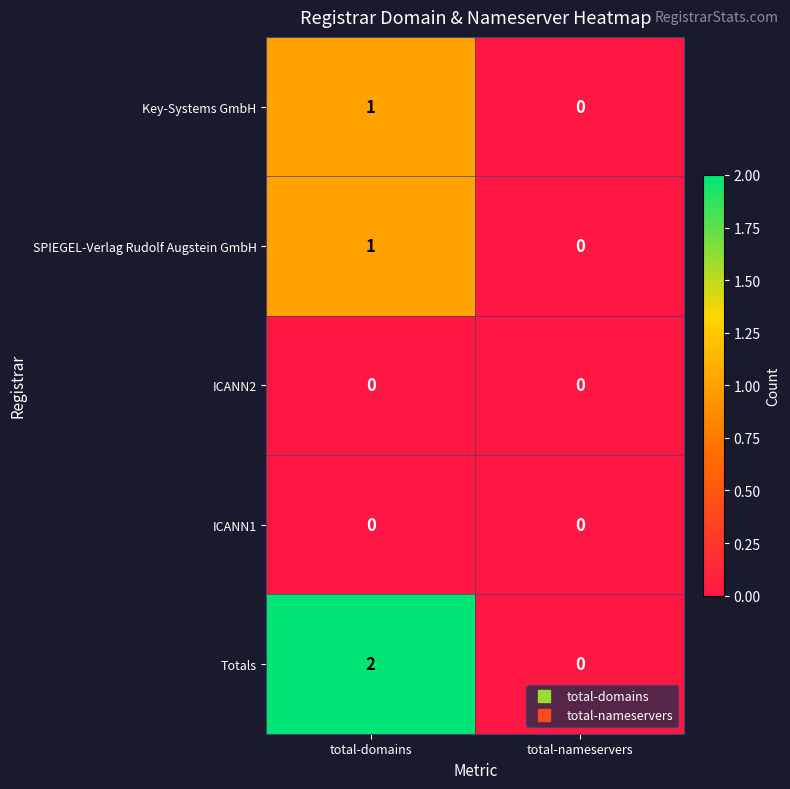

Which series has the largest range (max minus min)?

Totals